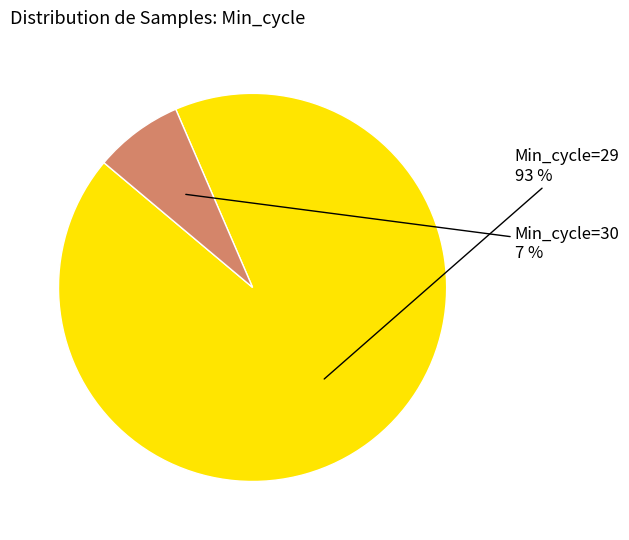

Is there a majority slice in this chart?

Yes